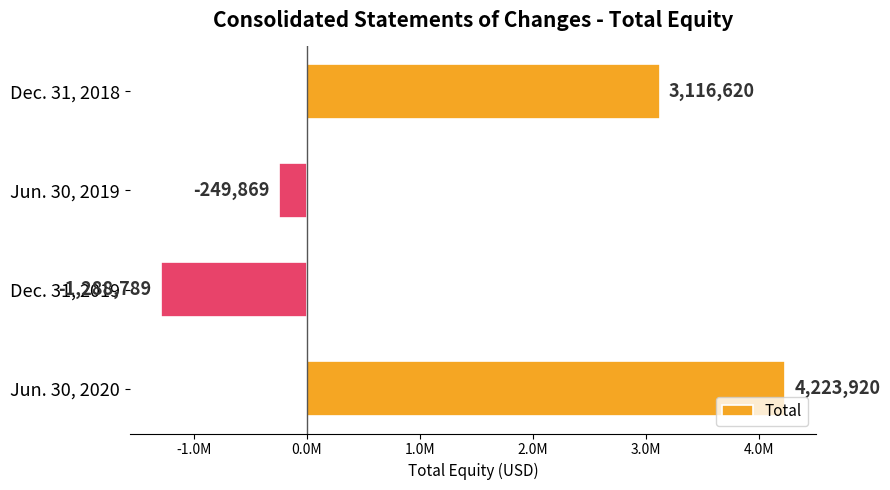

List the labels in order of value, largest first.

Jun. 30, 2020, Dec. 31, 2018, Jun. 30, 2019, Dec. 31, 2019